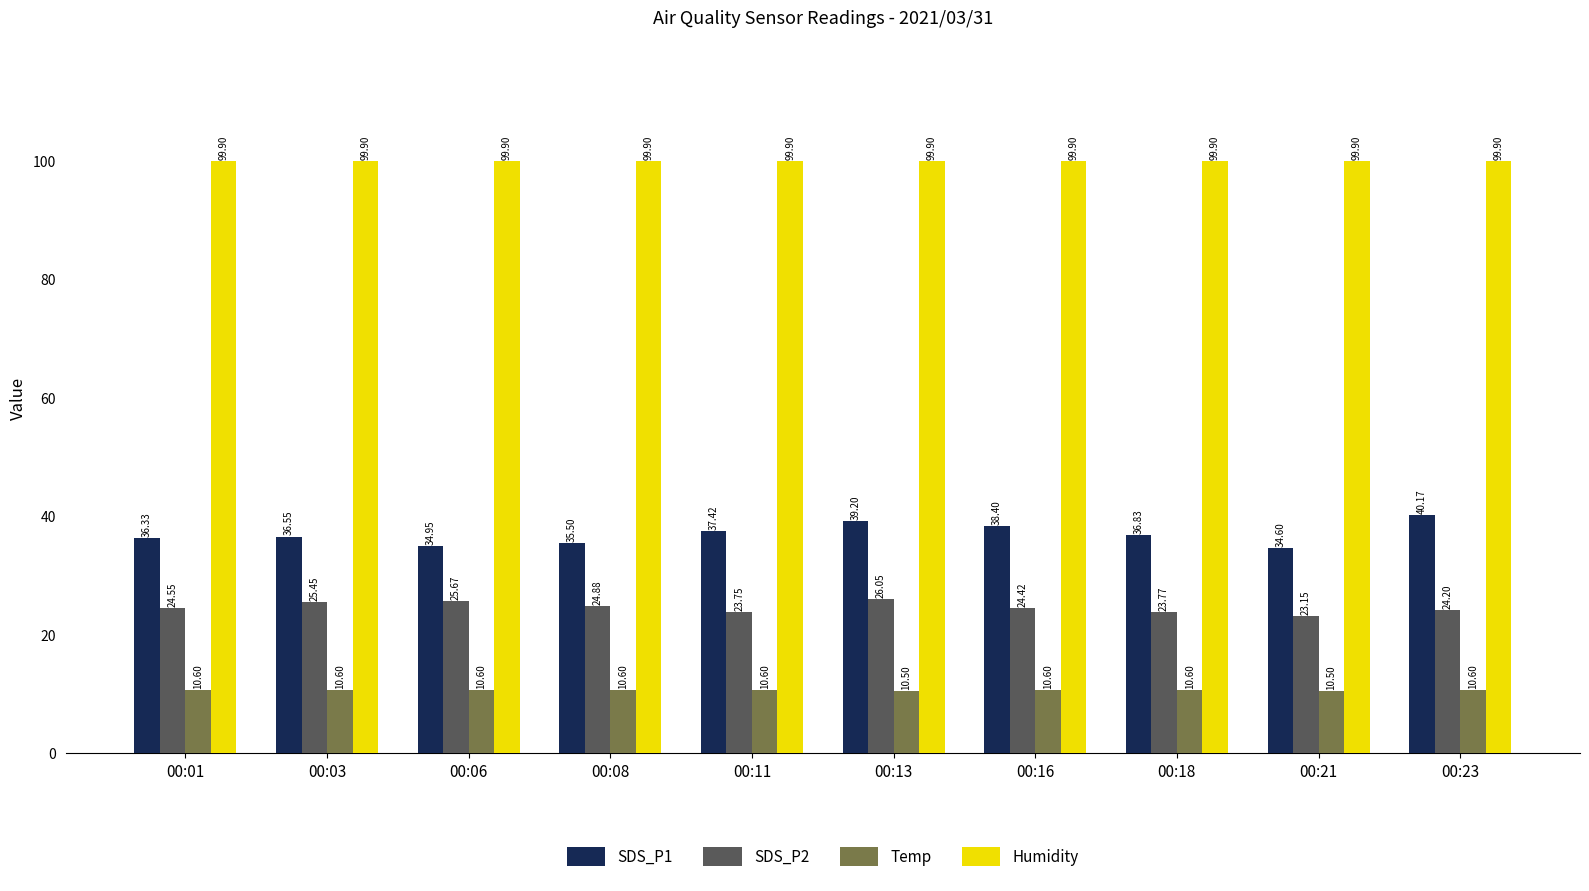

How many groups of bars are there?

10